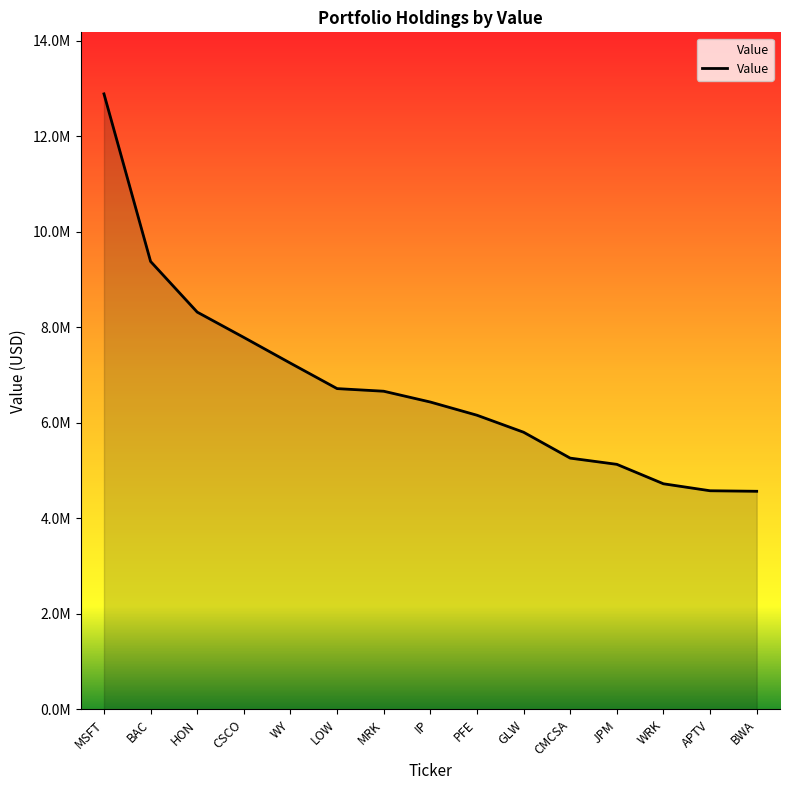

Does the chart have visible grid lines?

No